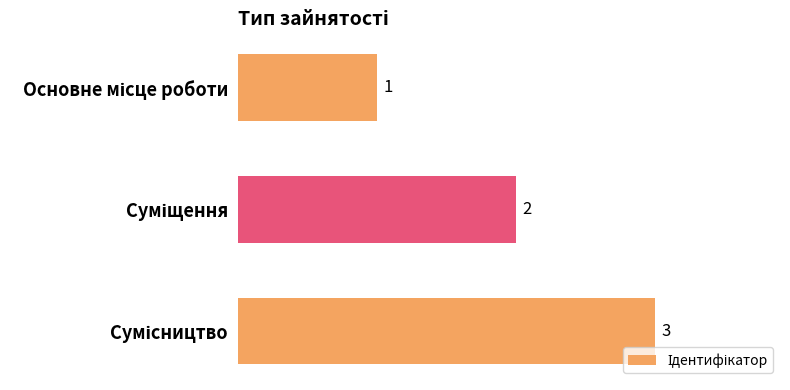

What is the sum of all values?

6